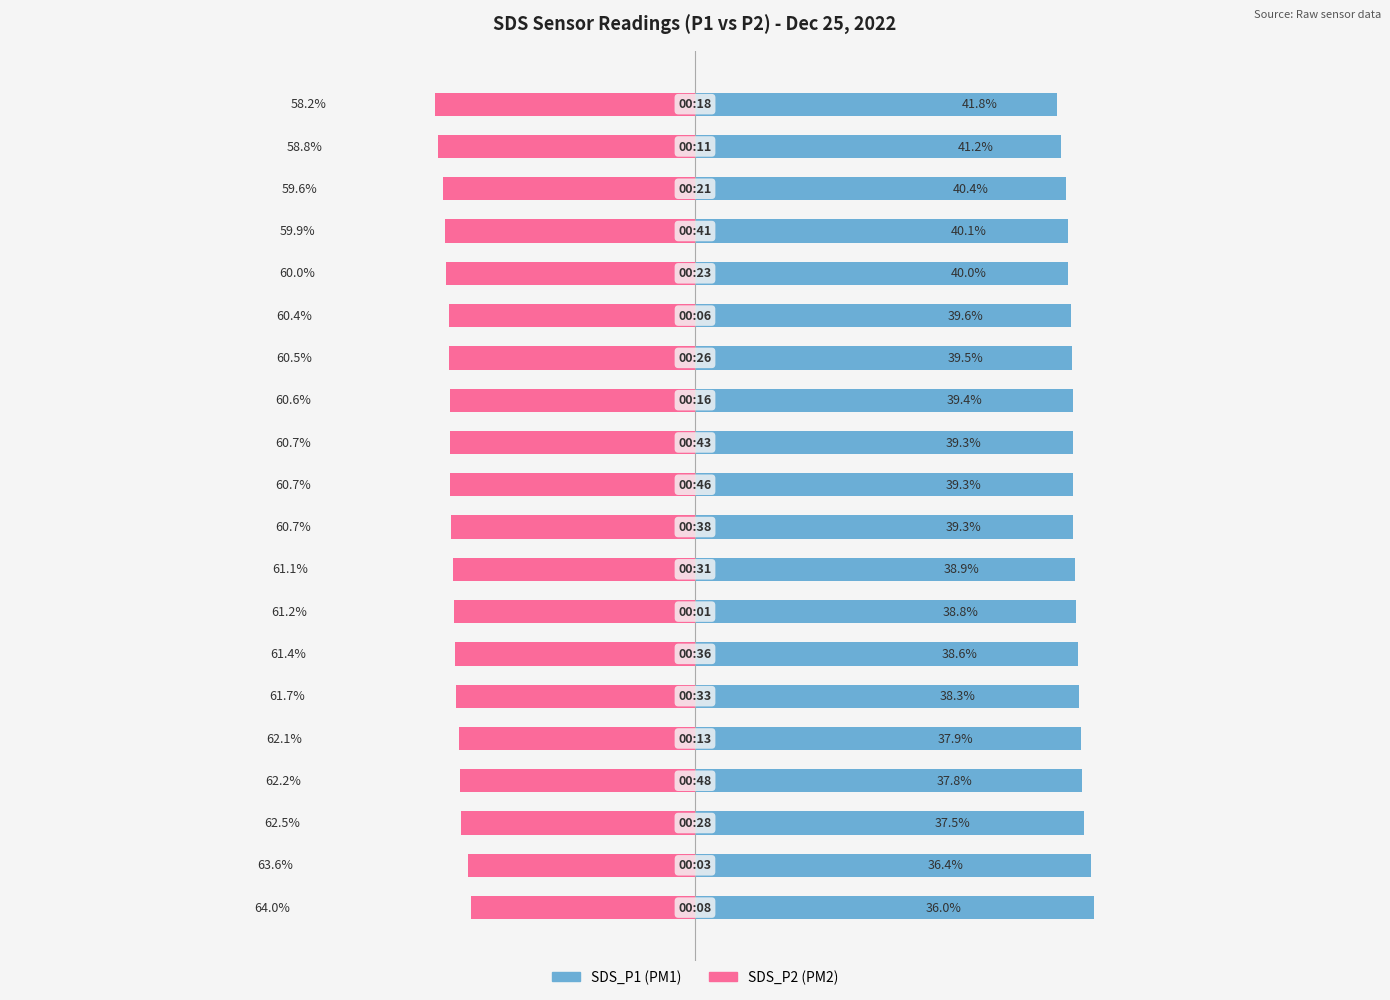

What are all the series names shown in the legend?

SDS_P1, SDS_P2